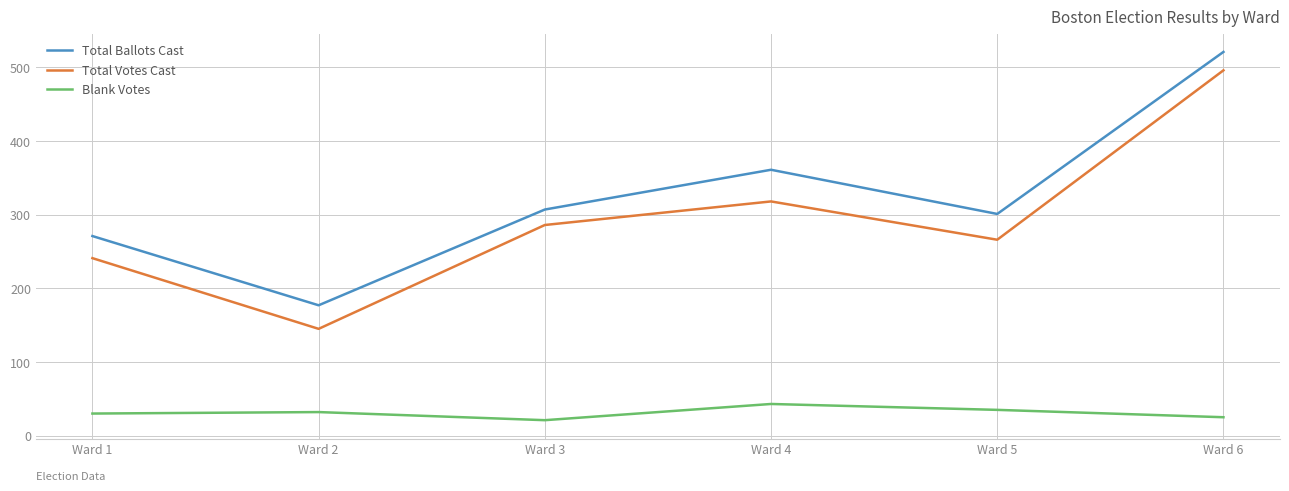

Does the chart have visible grid lines?

Yes